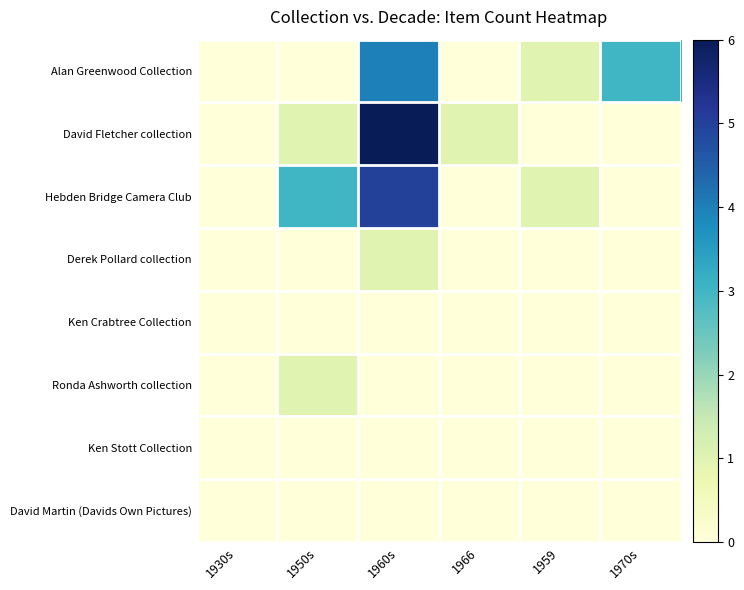

Between 1930s and 1950s, which series saw the biggest shift?

Hebden Bridge Camera Club